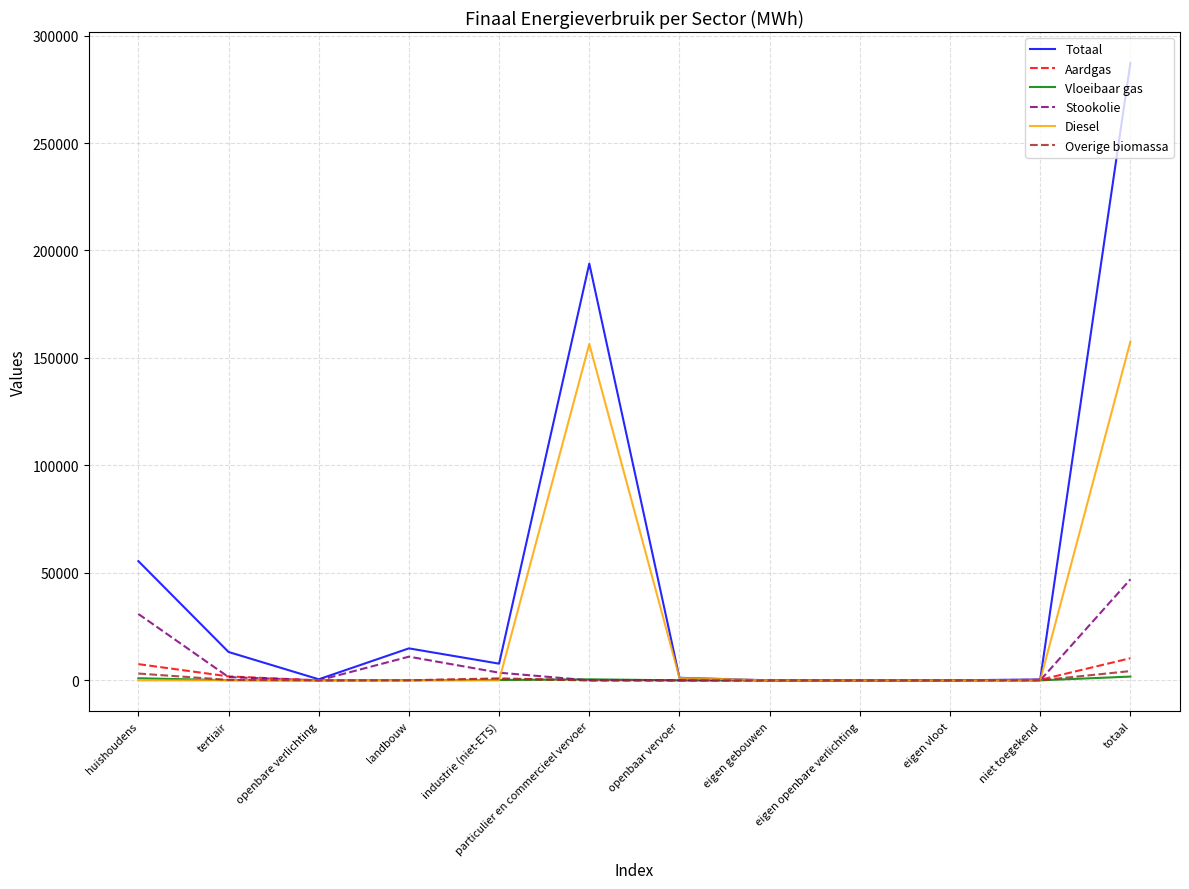

True or false: Diesel has more than 0 interior local peaks.

True